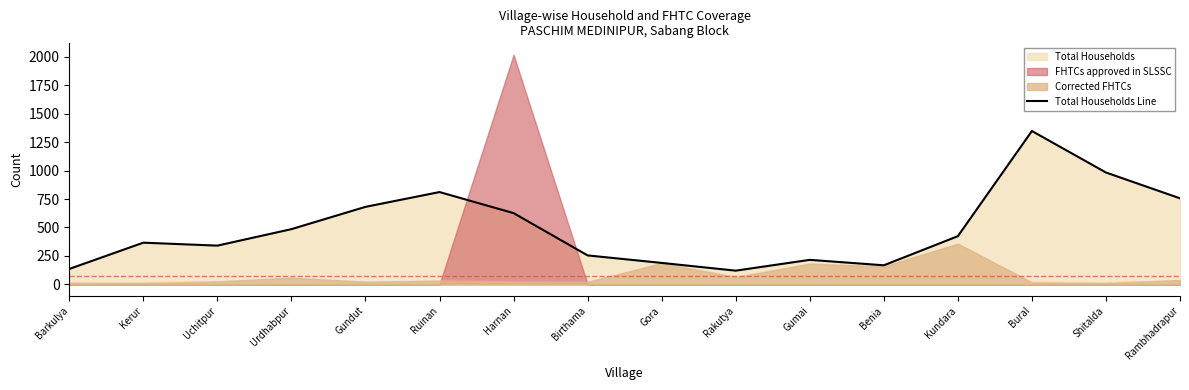

What is the label of the 1st point from the left?

Barkulya